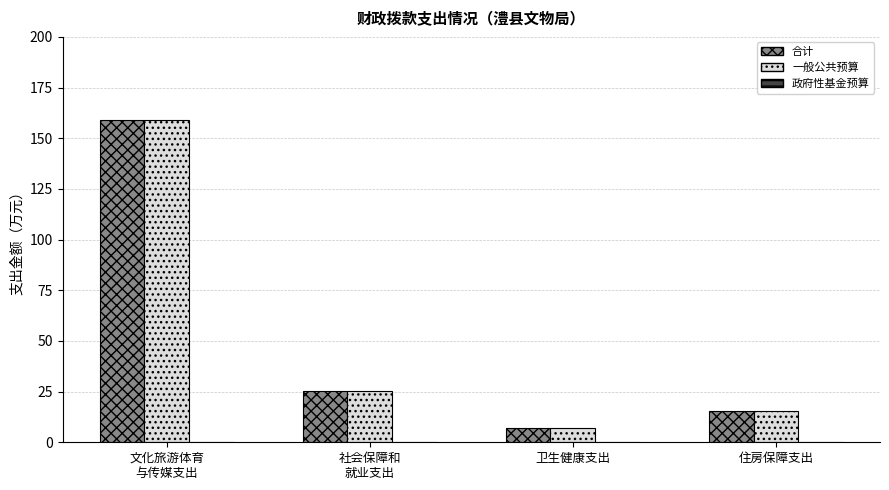

What is the total value across all series at 卫生健康支出?

14.1